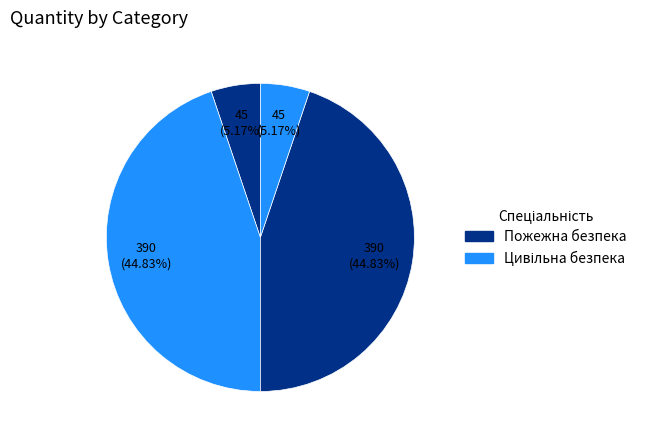

How many slices are in this pie chart?

4